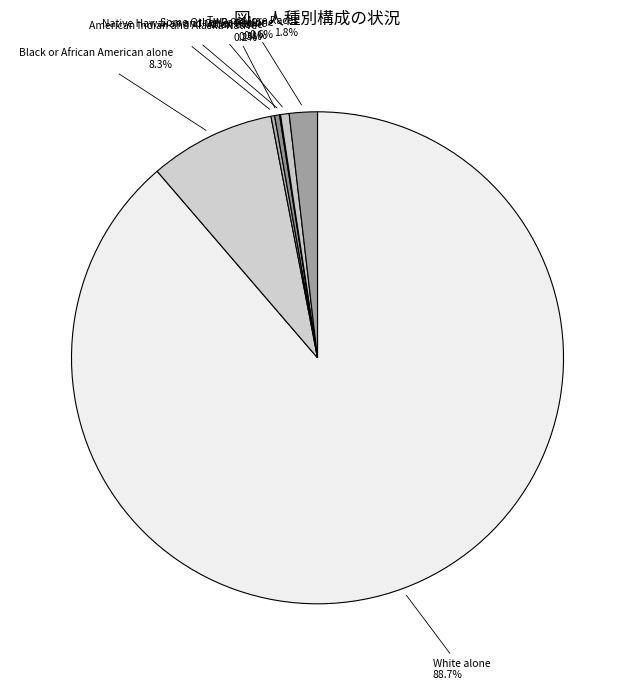

Is there a majority slice in this chart?

Yes